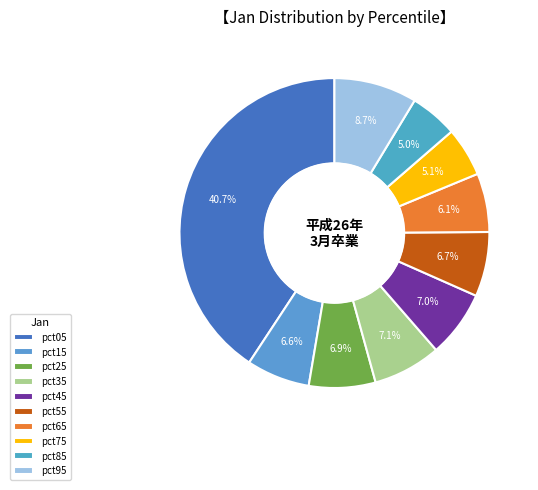

Combined, what portion of the pie is pct15 and pct65?

12.7%